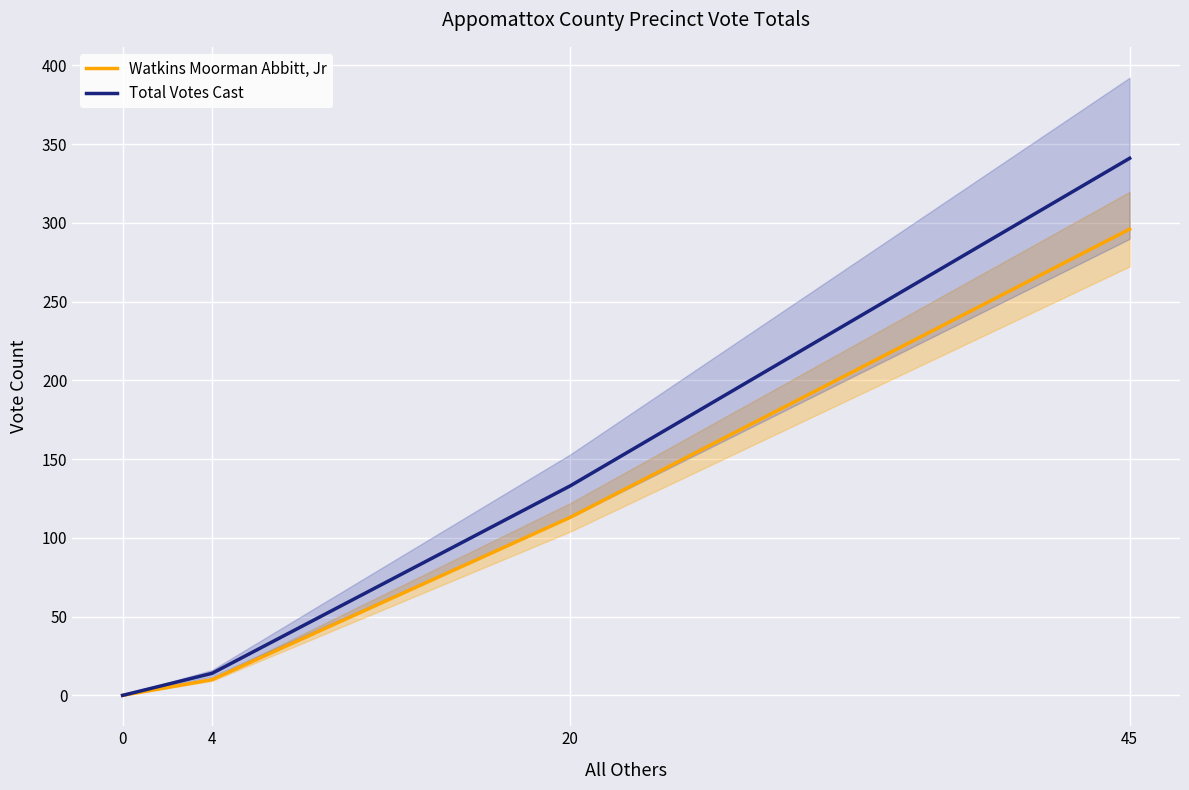

Is it true that Watkins Moorman Abbitt, Jr equals 0 at 0?

True